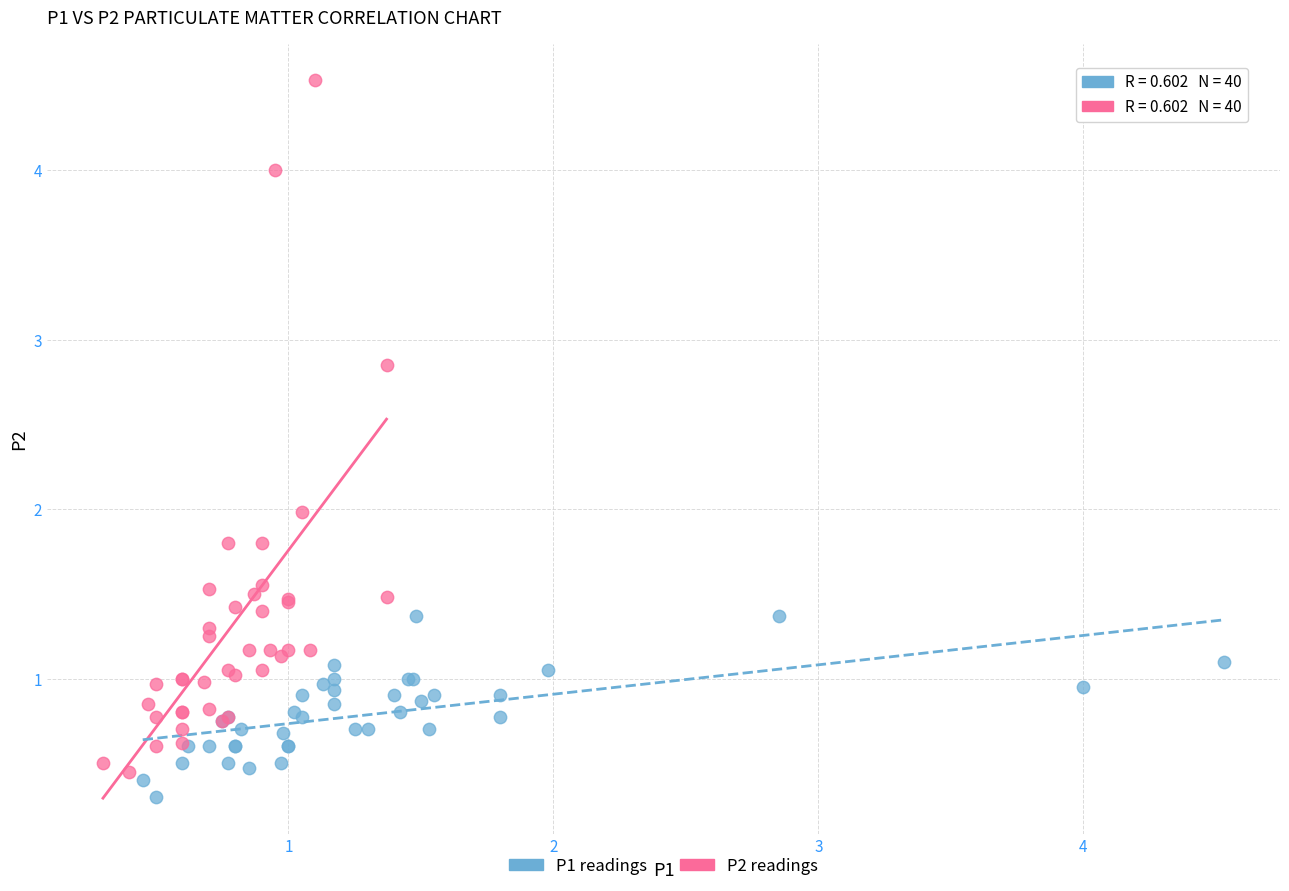

Which series contains the lowest Y value?

P1 readings